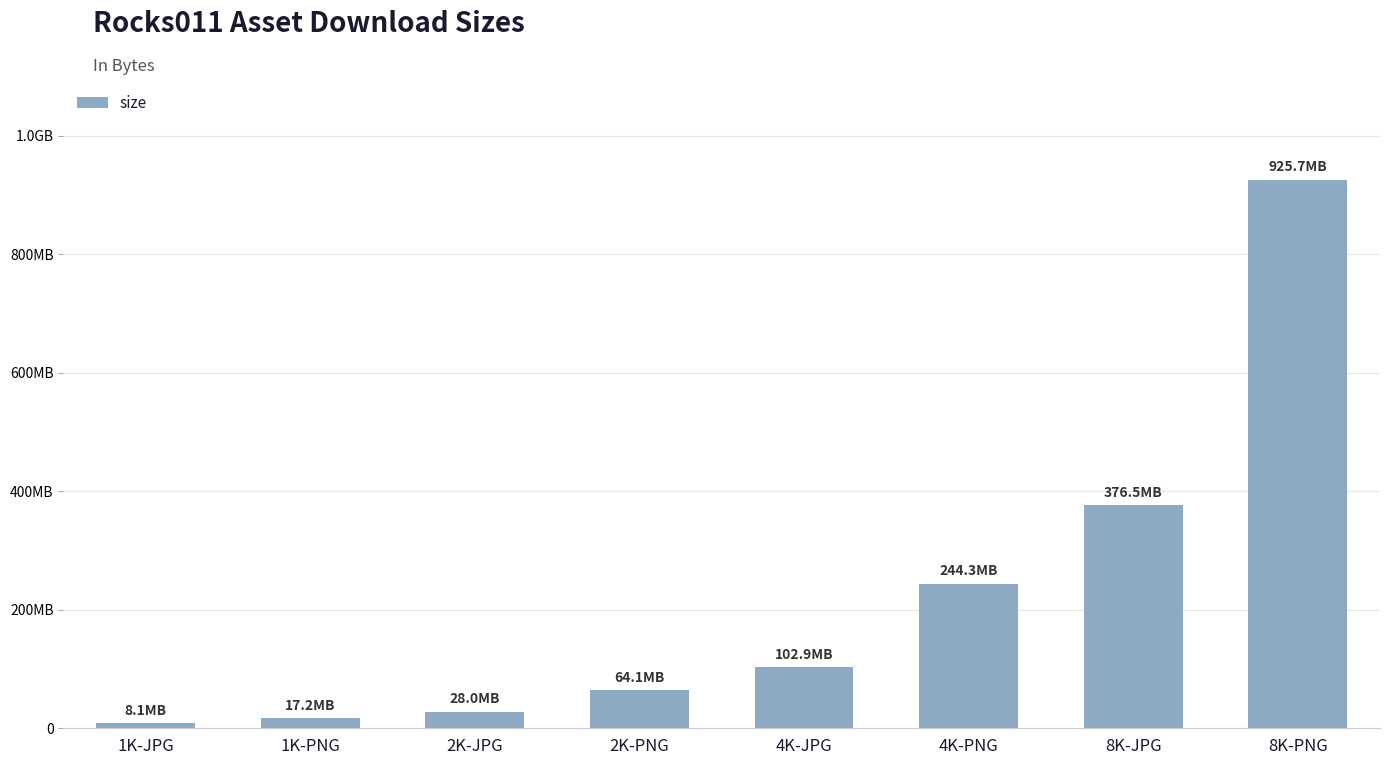

The chart shows a value of 102905593 at 4K-JPG. True or false?

True